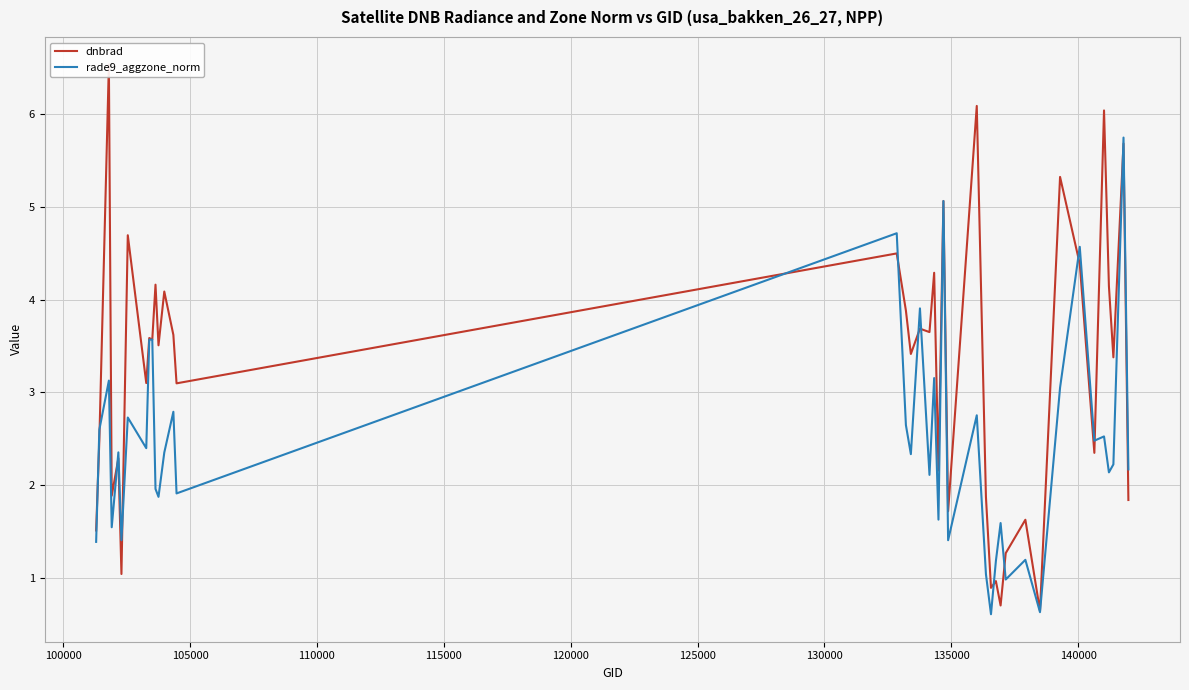

Rank the series by their maximum value, from highest to lowest.

dnbrad, rade9_aggzone_norm